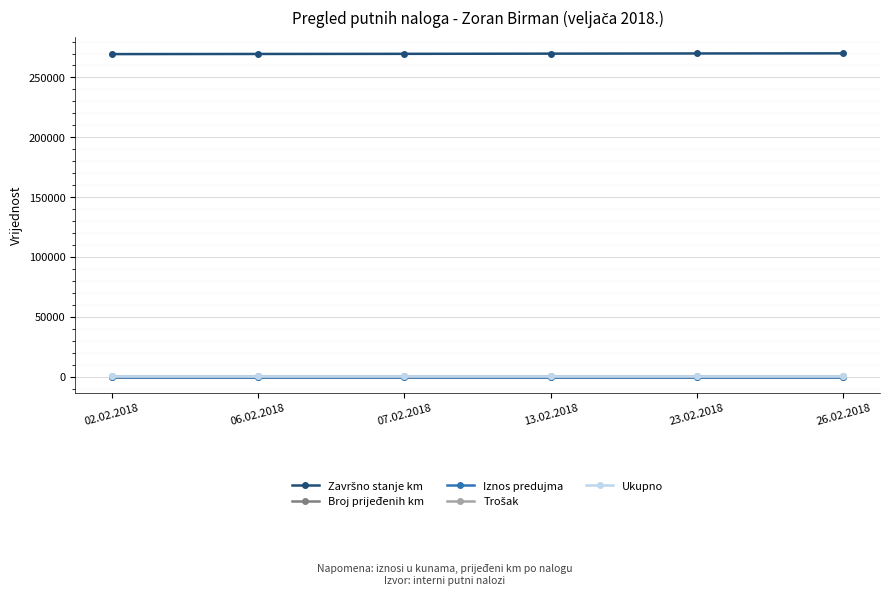

What is the label of the 4th point from the right?

07.02.2018